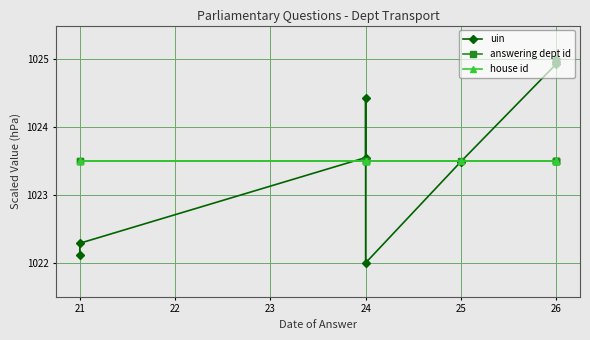

How many categories are shown in the chart?

10